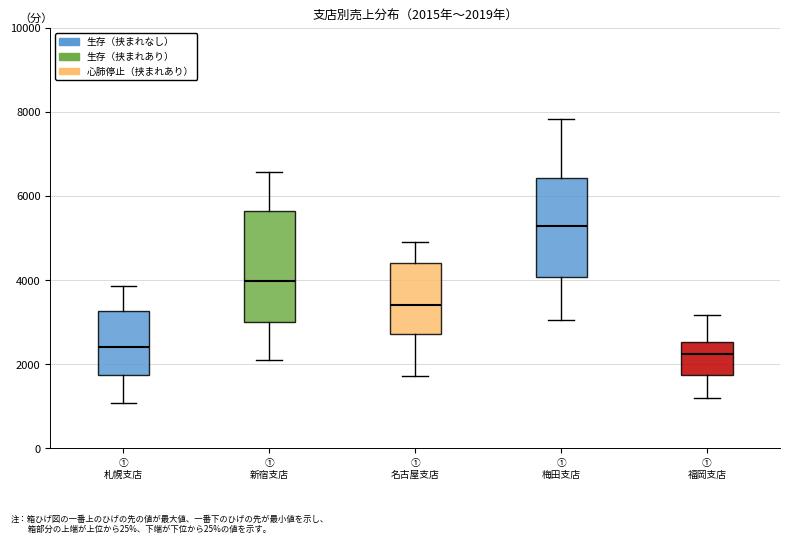

Comparing the boxes themselves (not the whiskers), which one is the tallest?

① 新宿支店